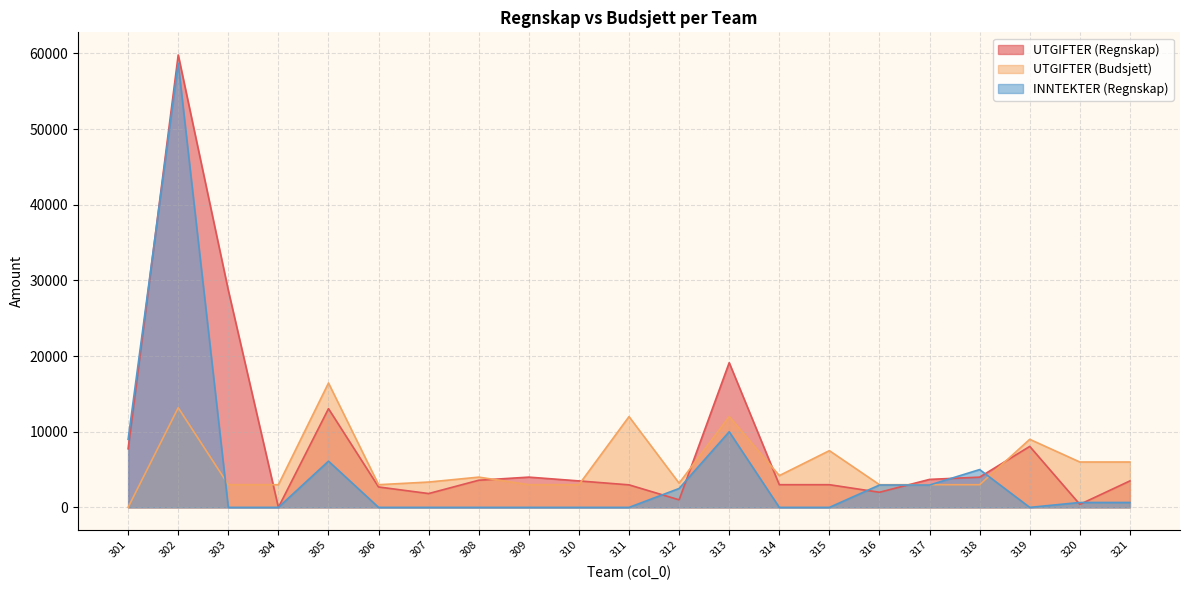

How many positive values does the INNTEKTER (Regnskap) series have?

10